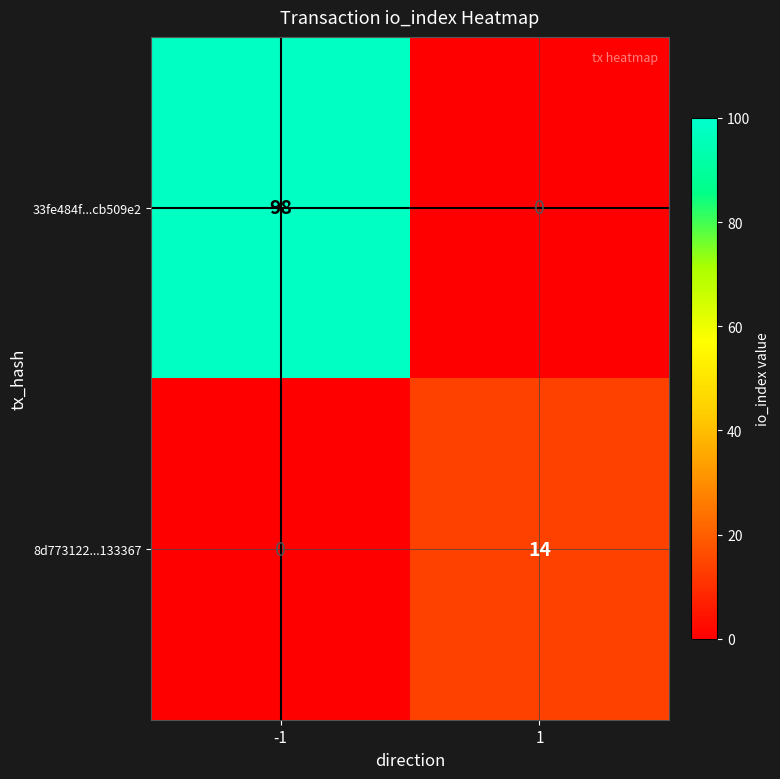

Reading left to right, extract all data points from this chart.

33fe484f...cb509e2: 98	0
8d773122...133367: 0	14